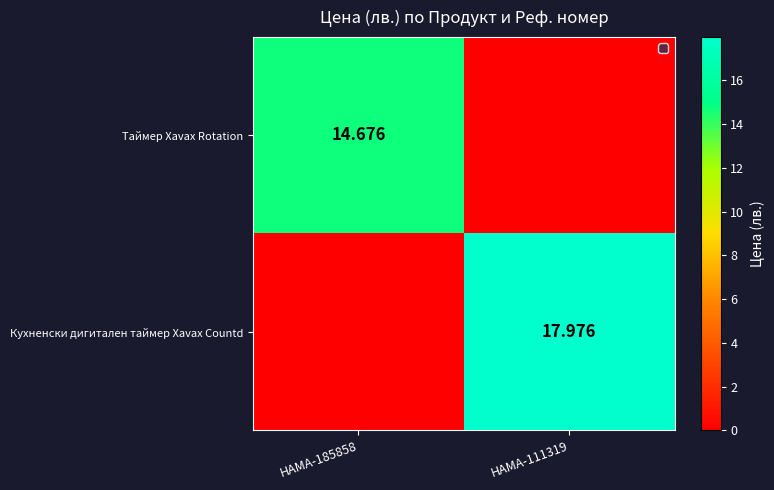

At which label does Кухненски дигитален таймер Xavax Countd first exceed 17?

HAMA-111319